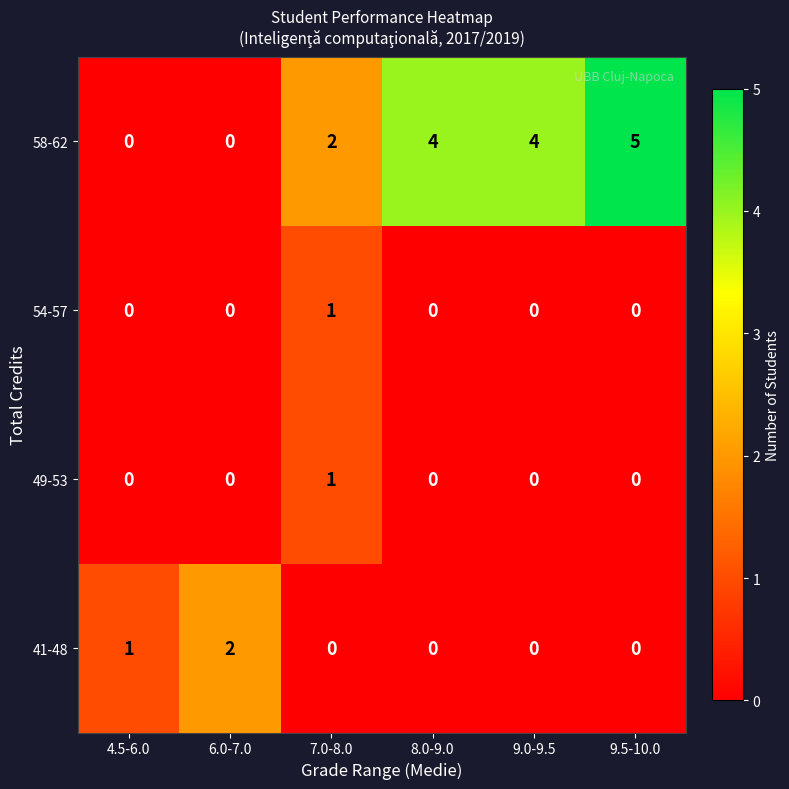

How many 41-48 values are between 0 and 1?

5